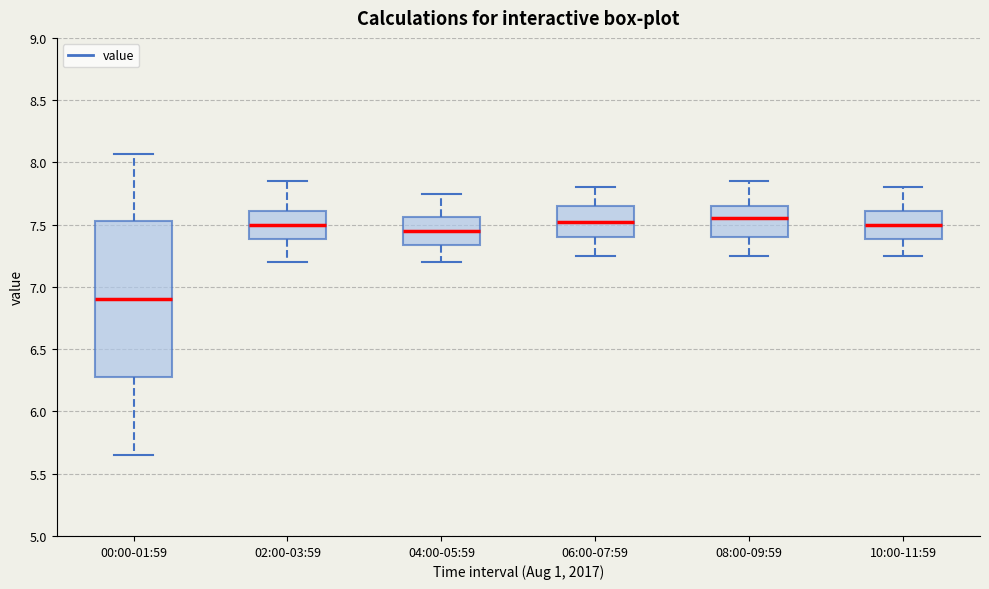

Reading left to right, transcribe this box plot: for each box, give where its median line is, the range the box spans, and where its two whiskers end, as read against the y-axis. The values are not printed on the chart, so give them approximately, as read against the axis.

00:00-01:59: median 6.90, box 6.30 to 7.55, whiskers 5.65 to 8.05
02:00-03:59: median 7.50, box 7.40 to 7.60, whiskers 7.20 to 7.85
04:00-05:59: median 7.45, box 7.35 to 7.55, whiskers 7.20 to 7.75
06:00-07:59: median 7.55, box 7.40 to 7.65, whiskers 7.25 to 7.80
08:00-09:59: median 7.55, box 7.40 to 7.65, whiskers 7.25 to 7.85
10:00-11:59: median 7.50, box 7.40 to 7.60, whiskers 7.25 to 7.80